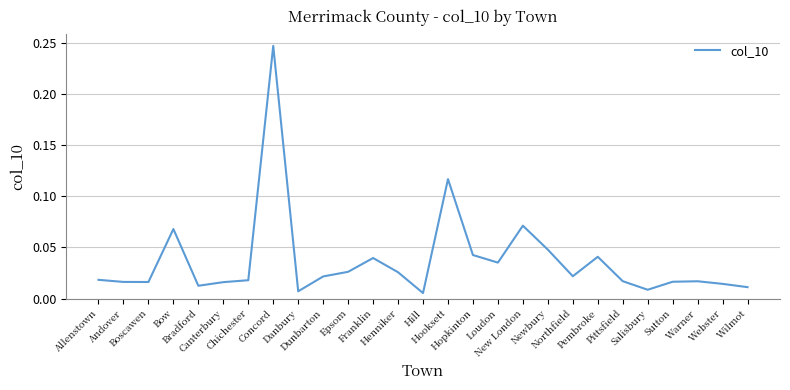

Does the chart display data point markers on the line(s)?

No